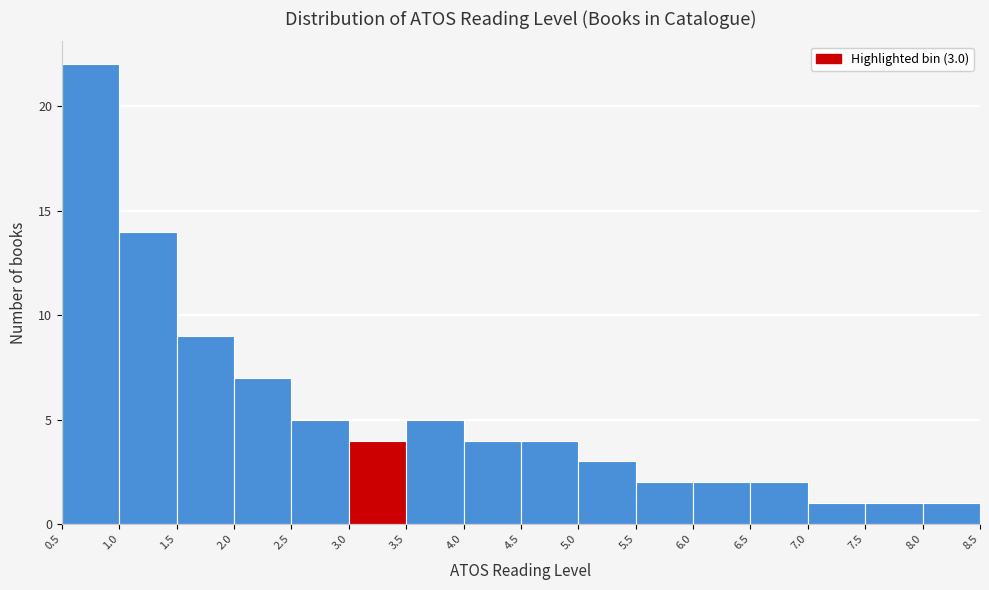

Over which range of the x-axis is the bar tallest?

0.5 to 1.0